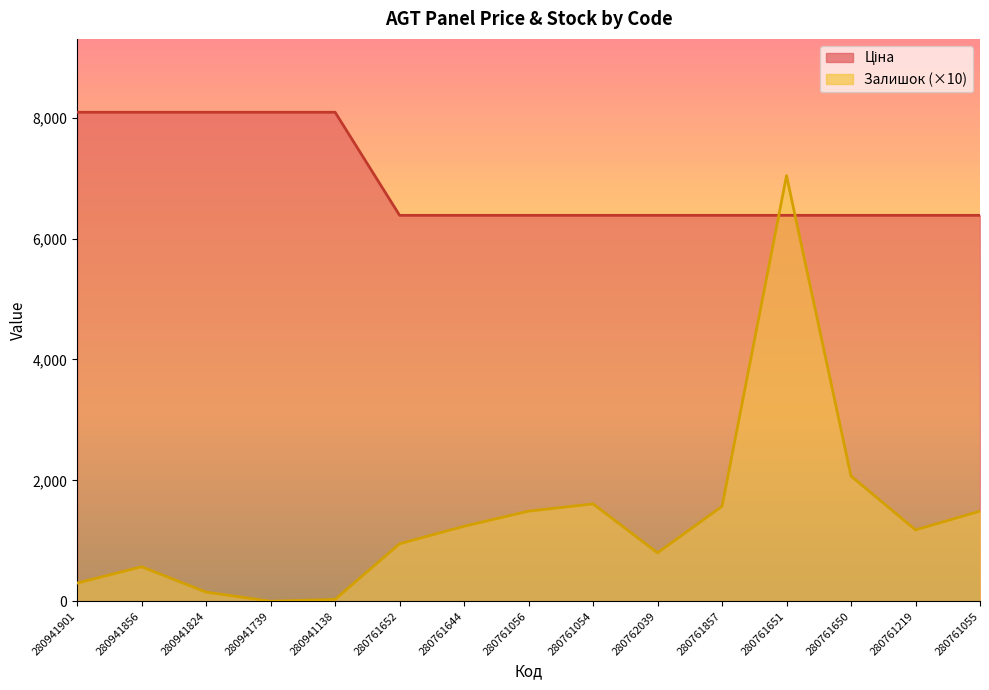

What is the difference between the maximum and minimum values in the Ціна series?

1705.3